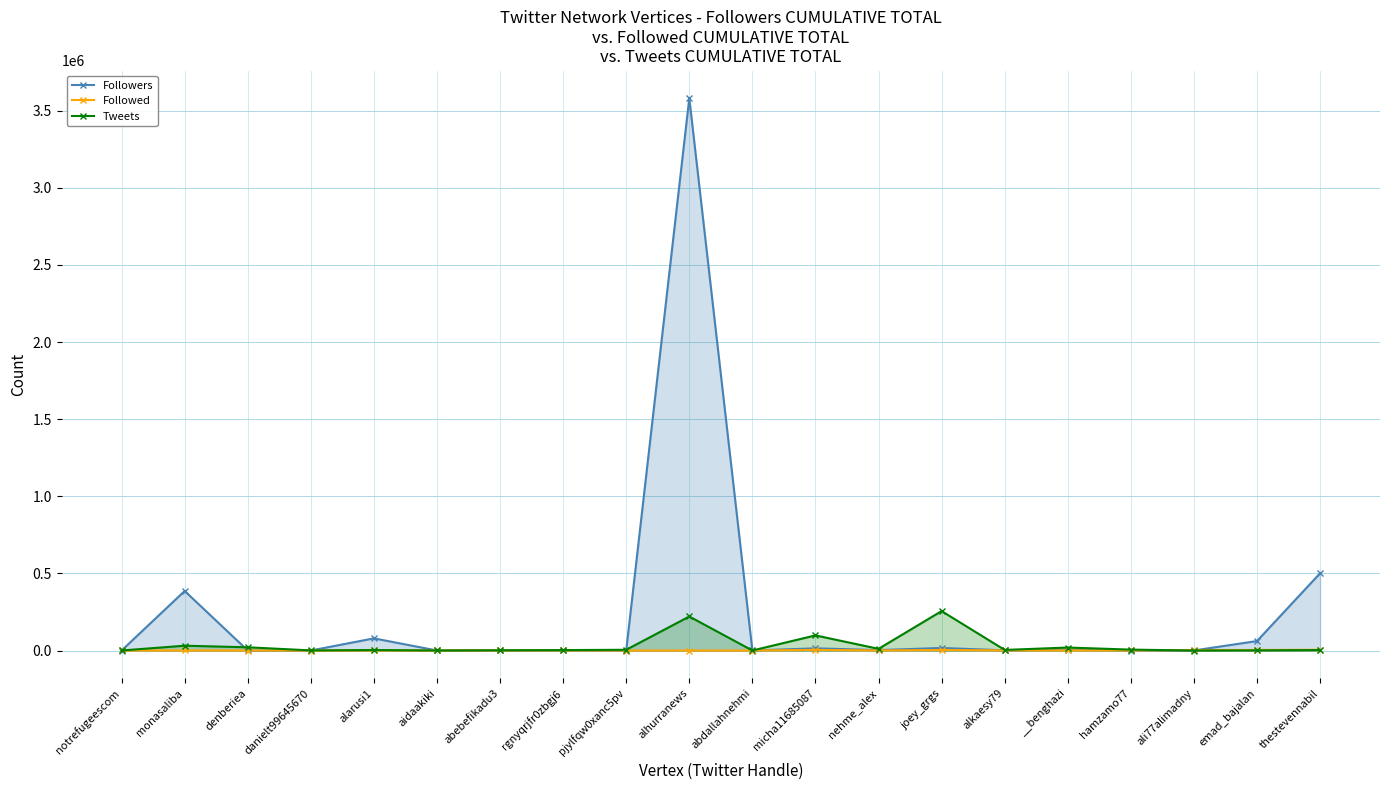

At which category does the chart reach its minimum across all series?

abdallahnehmi